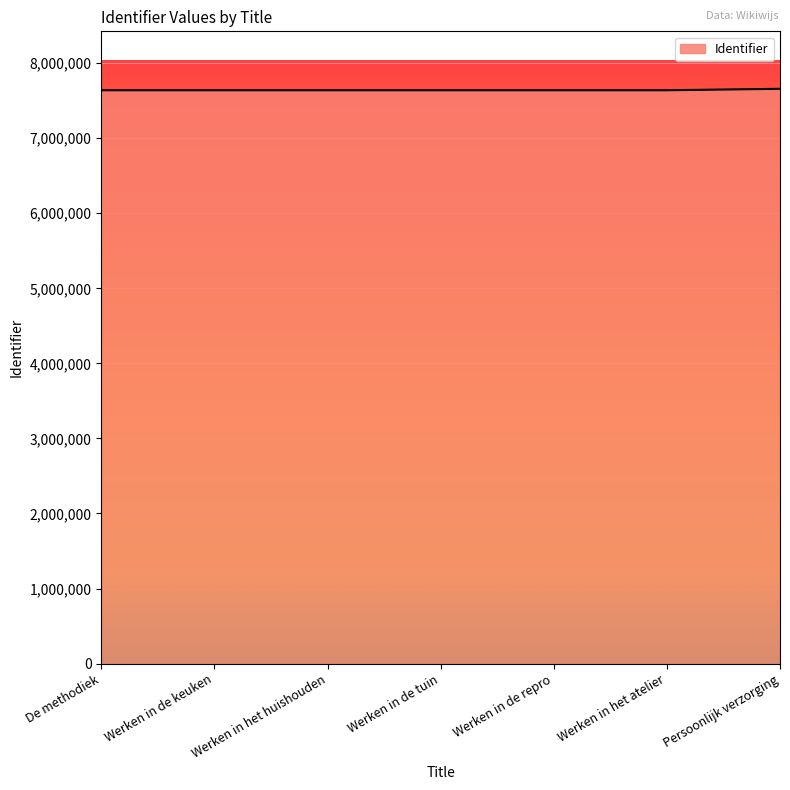

What is the ratio of the value at Werken in de repro to the value at Werken in het atelier?

1.0